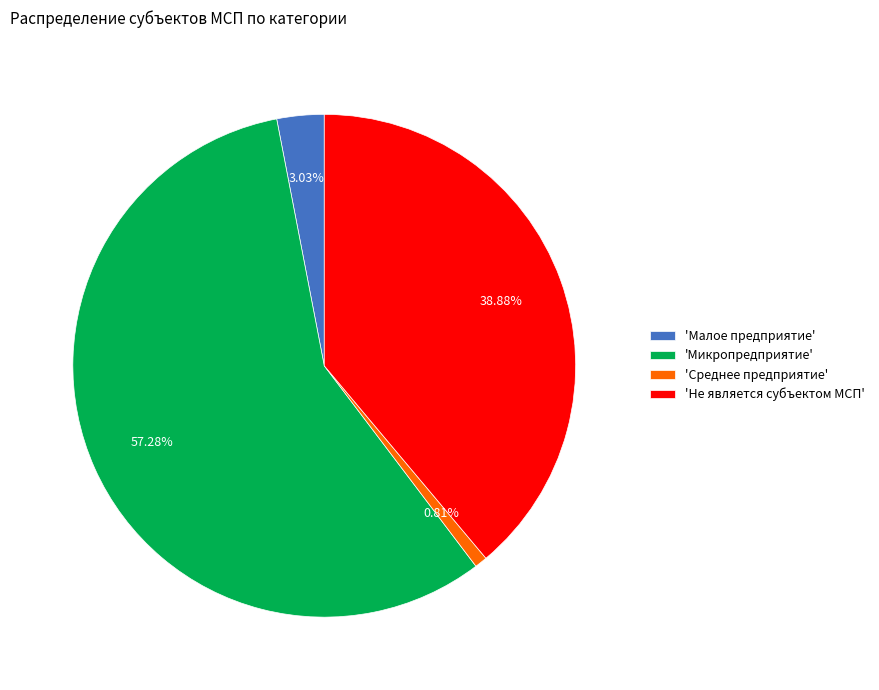

Which category has the smallest portion of the pie?

'Среднее предприятие'